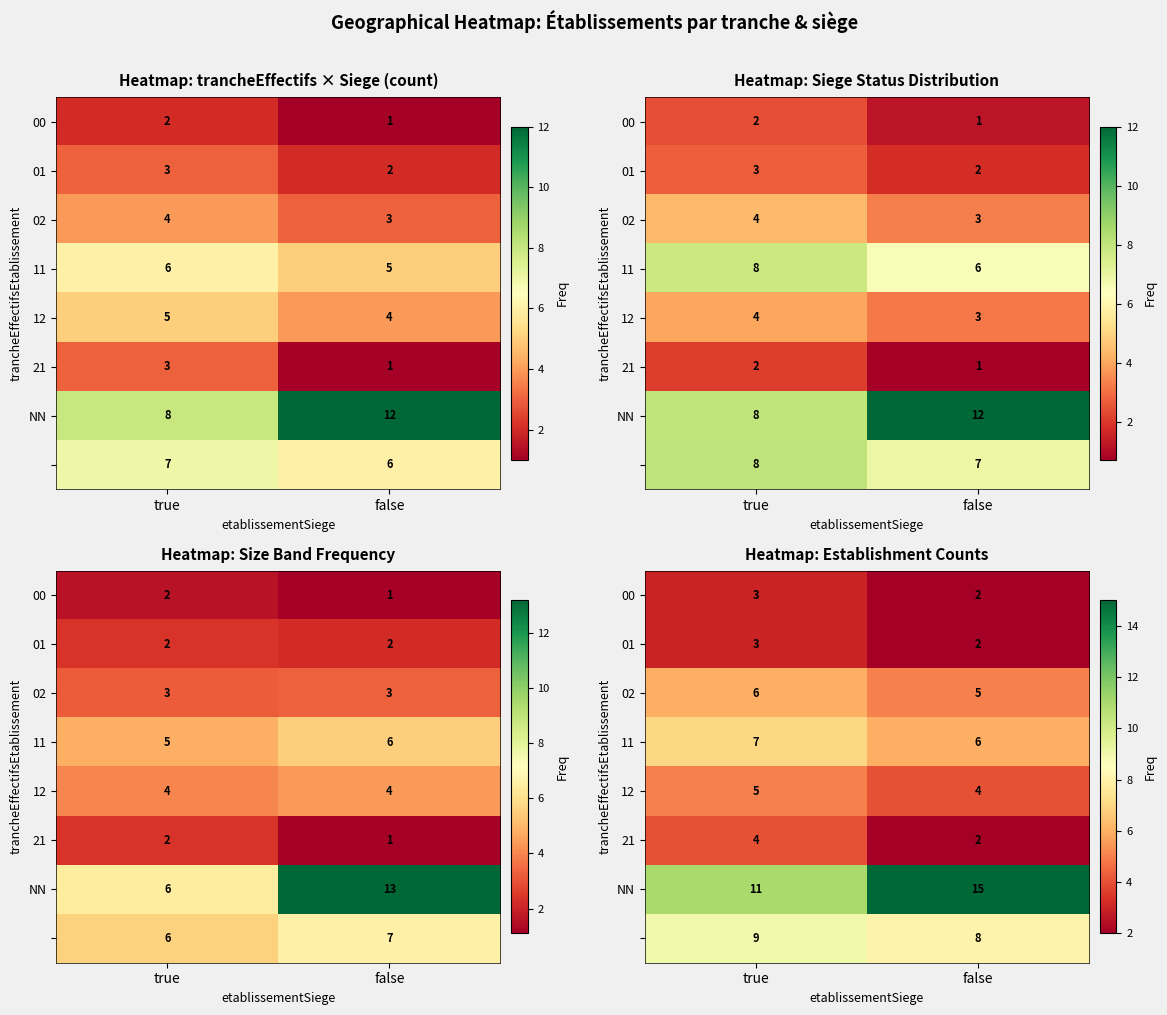

At which label does 21 reach its peak?

true